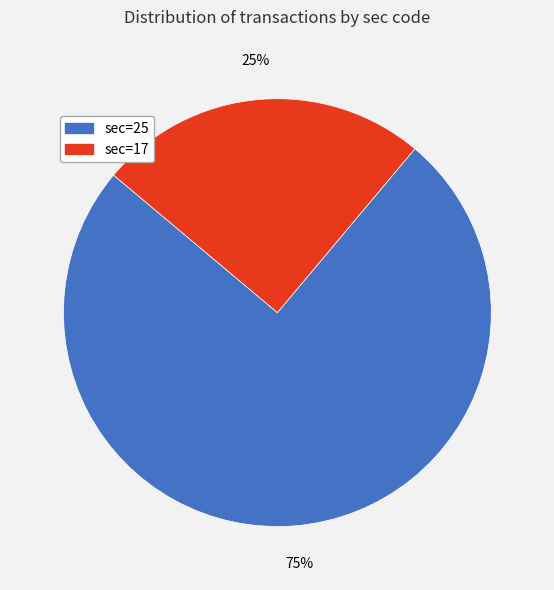

Is there any slice that represents more than half of the pie?

Yes